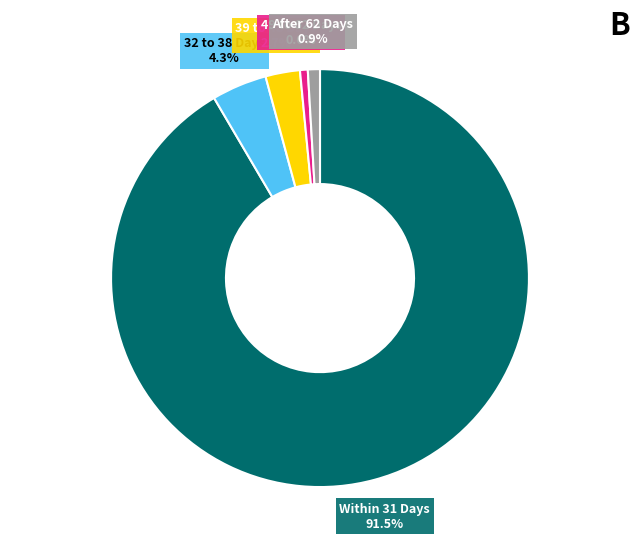

To the nearest percent, what is the difference between the 49 to 62 Days and Within 31 Days slice percentages?

91%